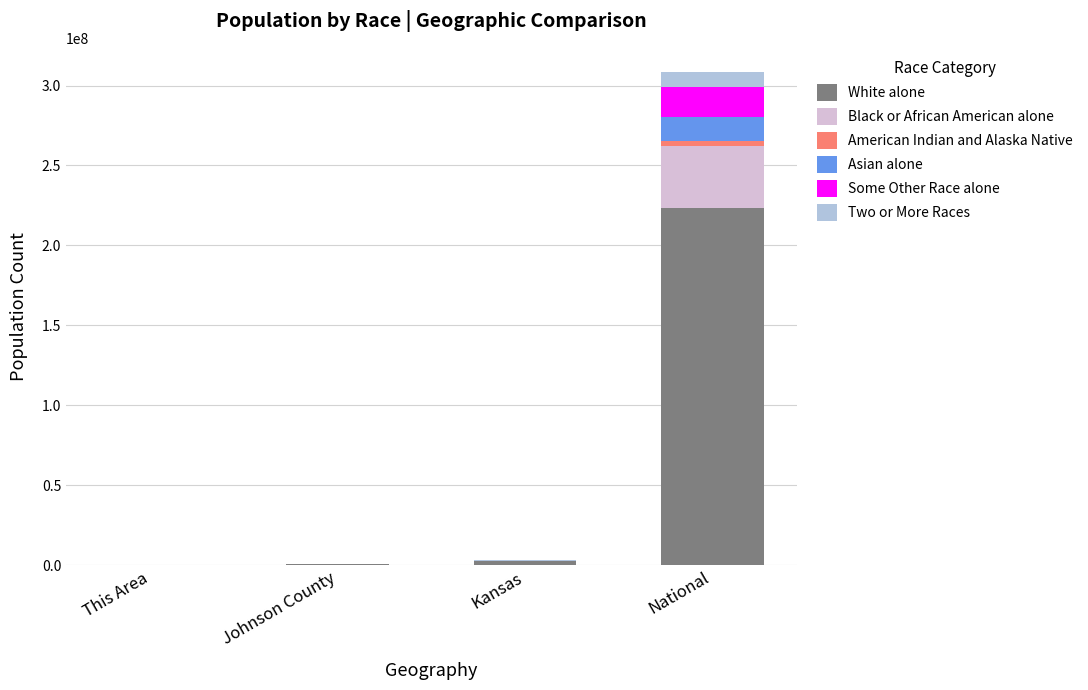

At which label does White alone reach its peak?

National